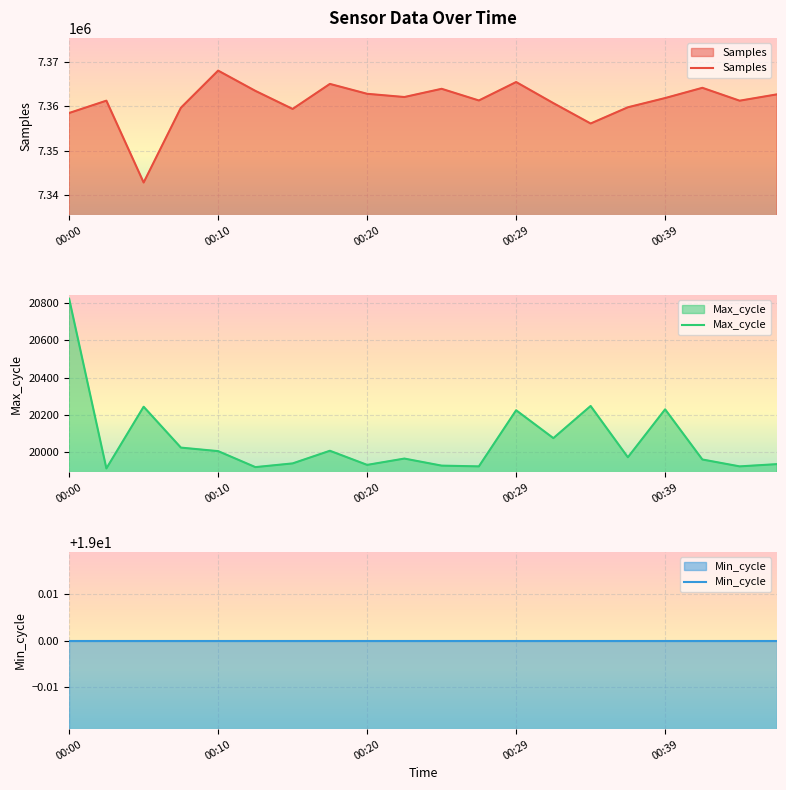

What is the maximum value for Max_cycle?

20824